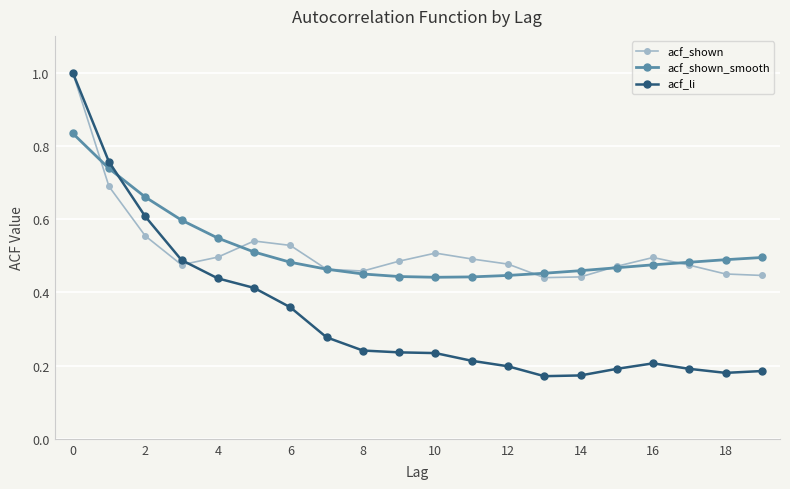

At how many categories does at least one series exceed 0?

20